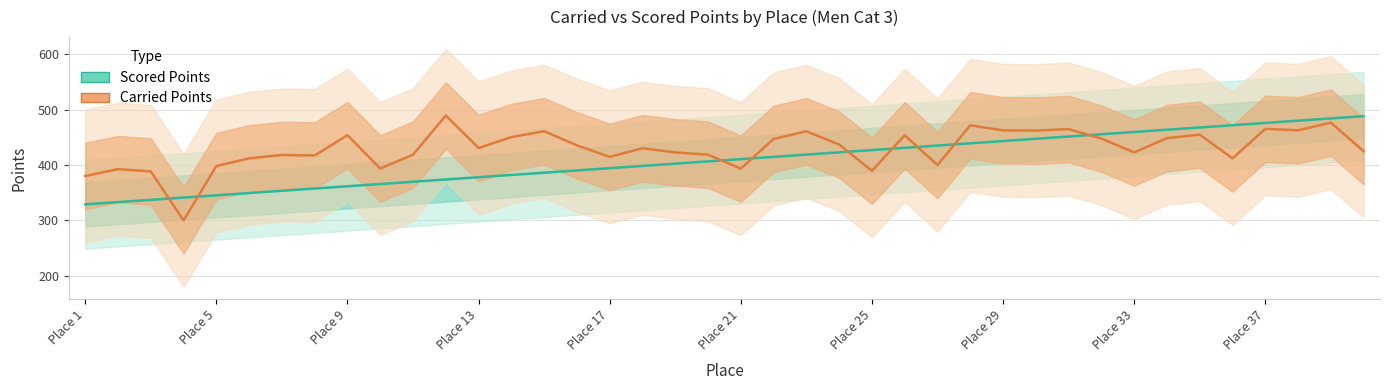

How many lines are shown in the chart?

2